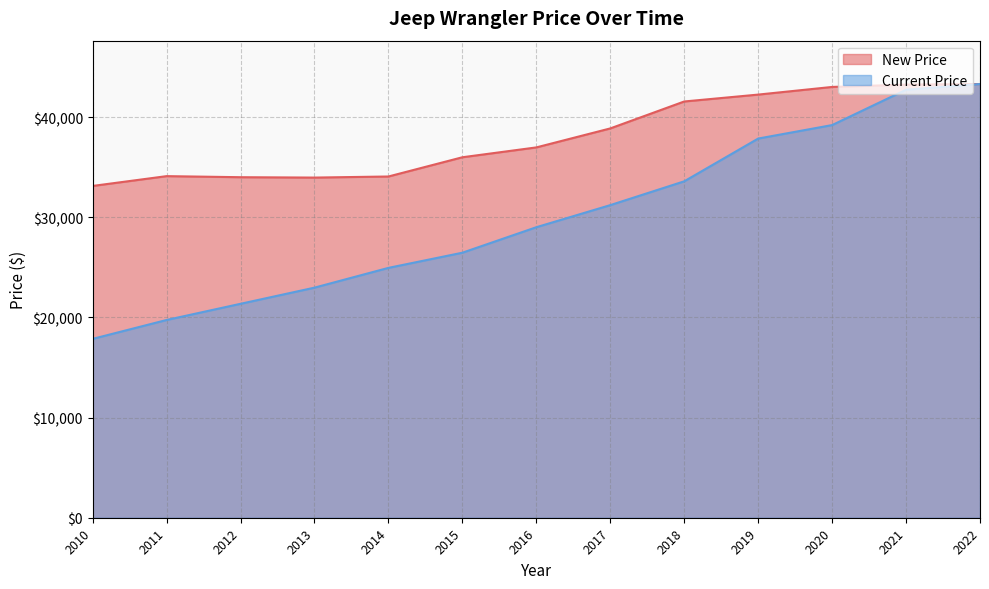

Rank the series by their maximum value, from lowest to highest.

New Price, Current Price